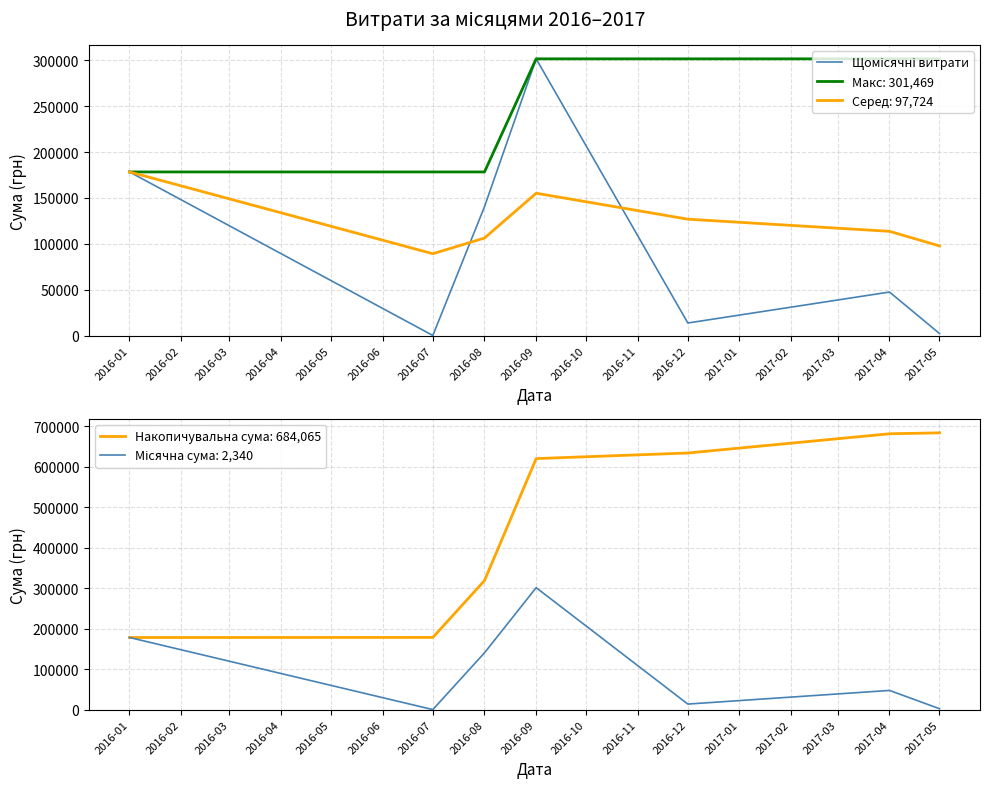

What is the maximum value for Серед: 97,724?

178292.3